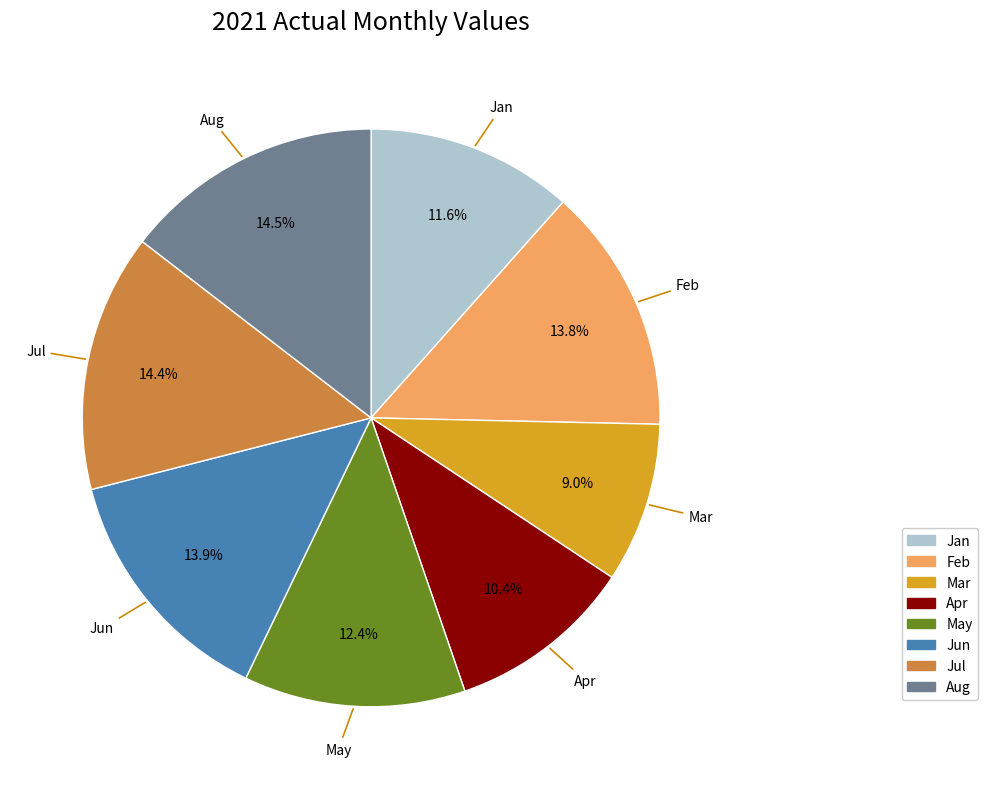

The Feb slice represents 14% of the pie. True or false?

True